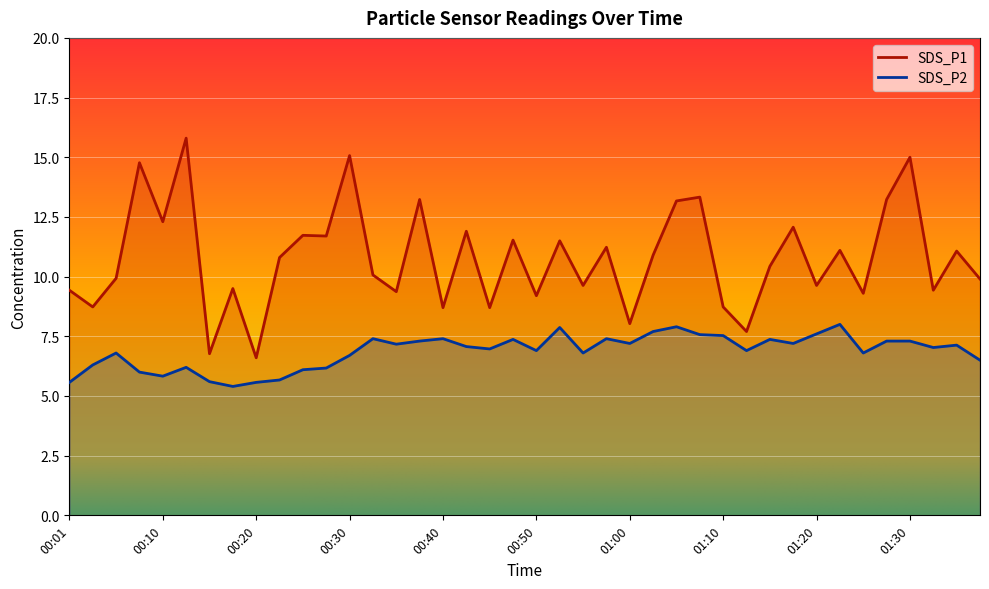

What is the total value across all series at 00:01?

15.0